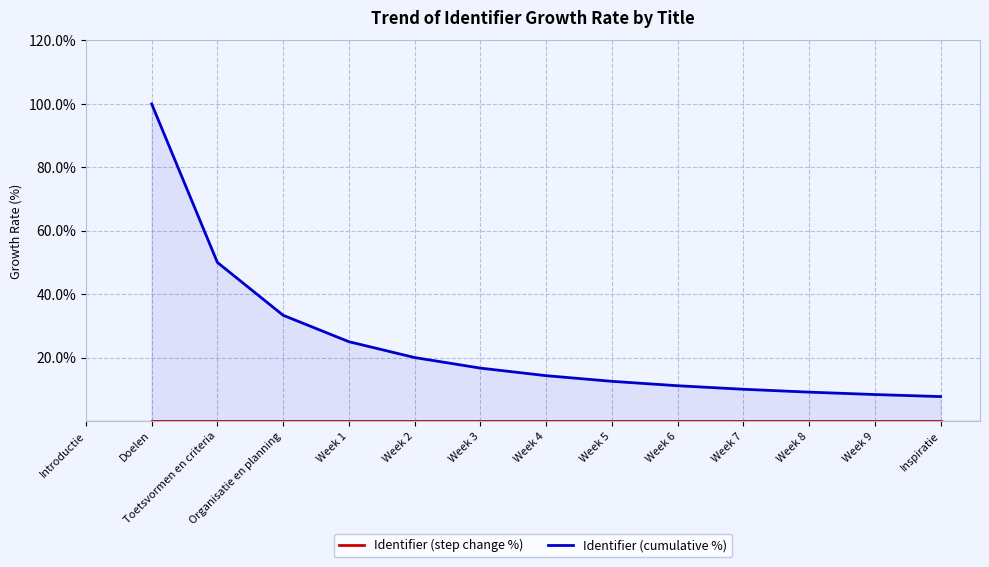

How many values in the Identifier (cumulative %) series exceed 16?

6